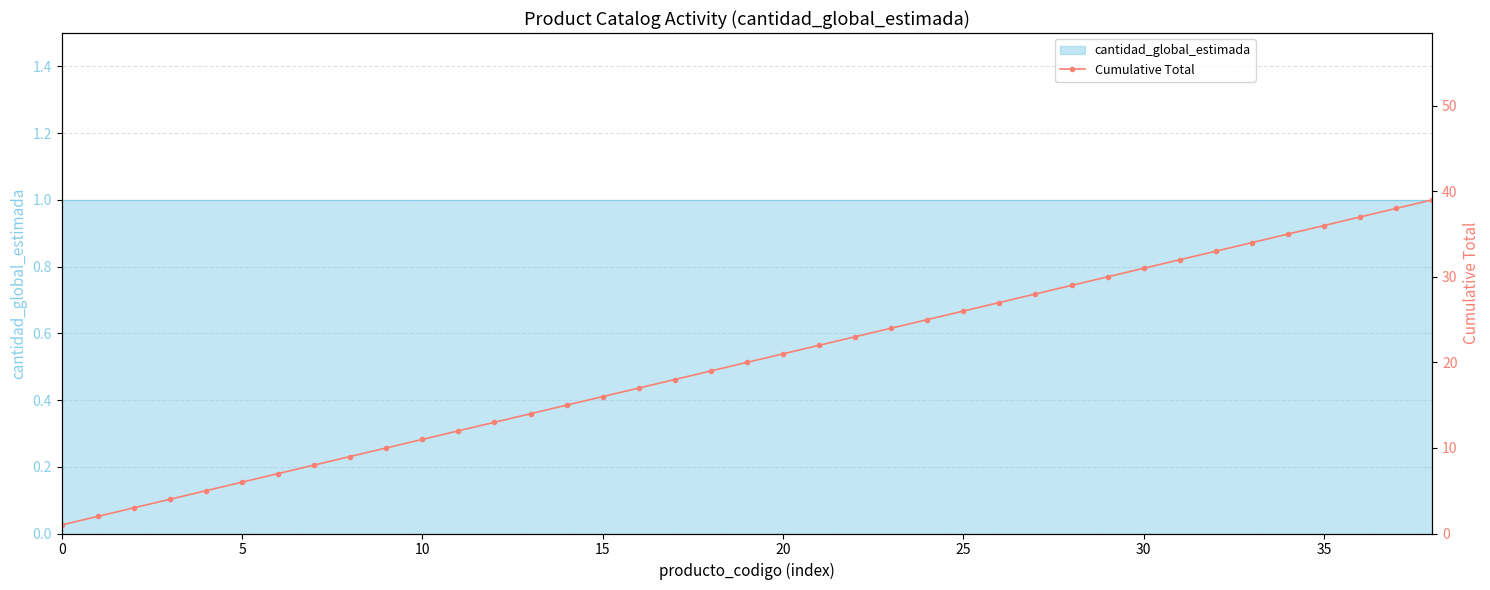

How many values are below 20?

19